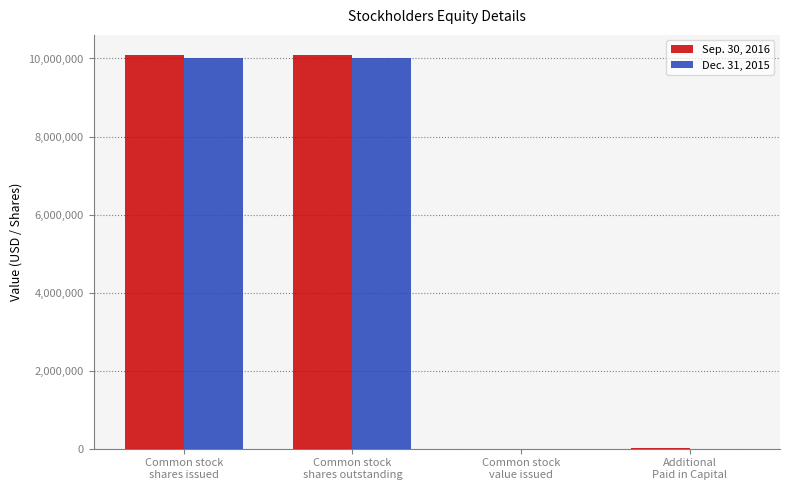

True or false: Sep. 30, 2016 has a value of 16457566 at Common stock
shares issued.

False